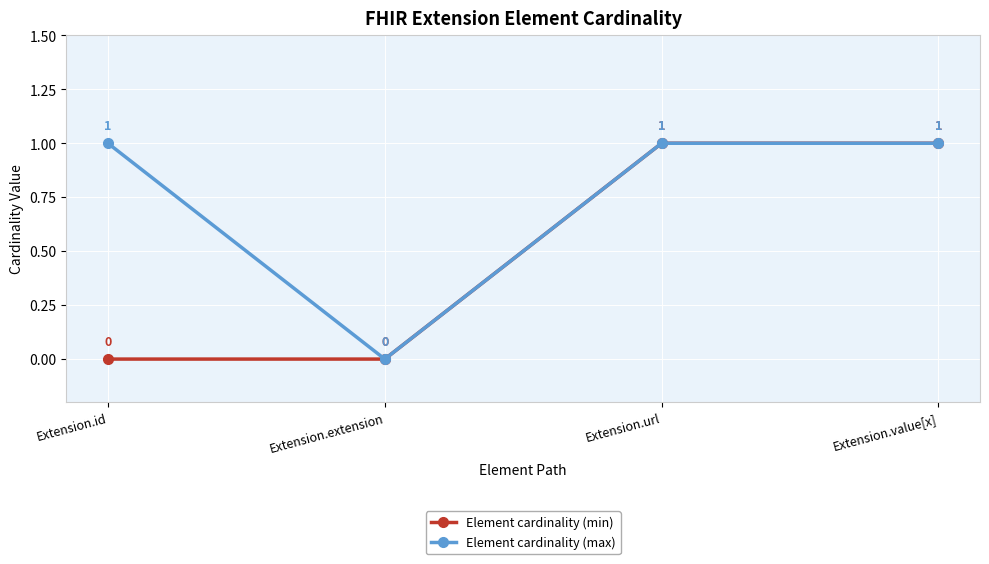

True or false: Element cardinality (min) has more than 1 points higher than both neighbors.

False